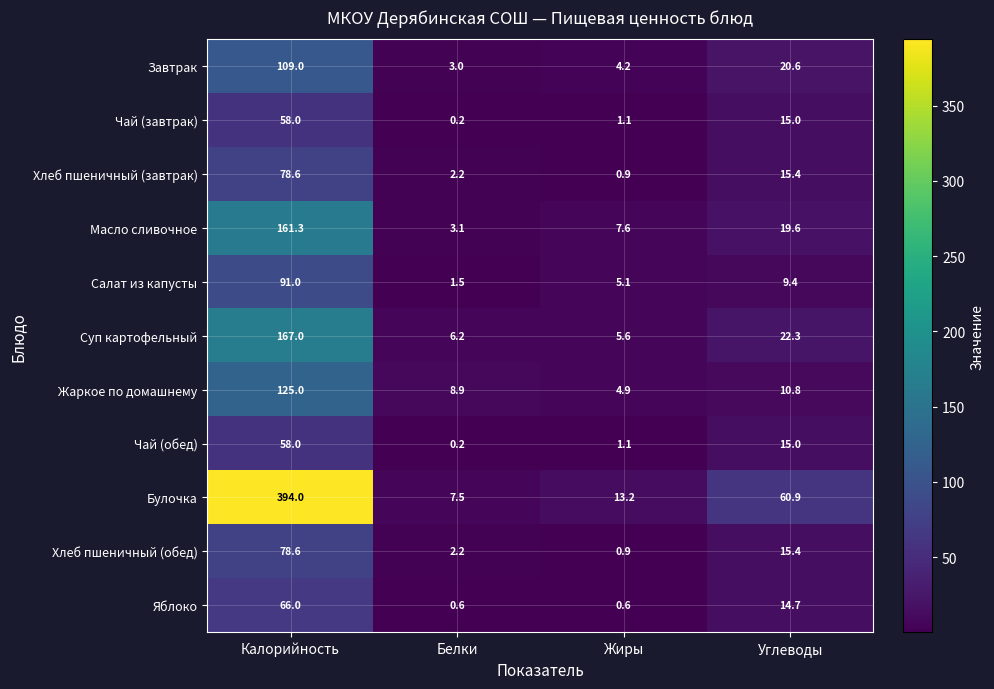

At which label does Хлеб пшеничный (завтрак) first exceed 15?

Калорийность